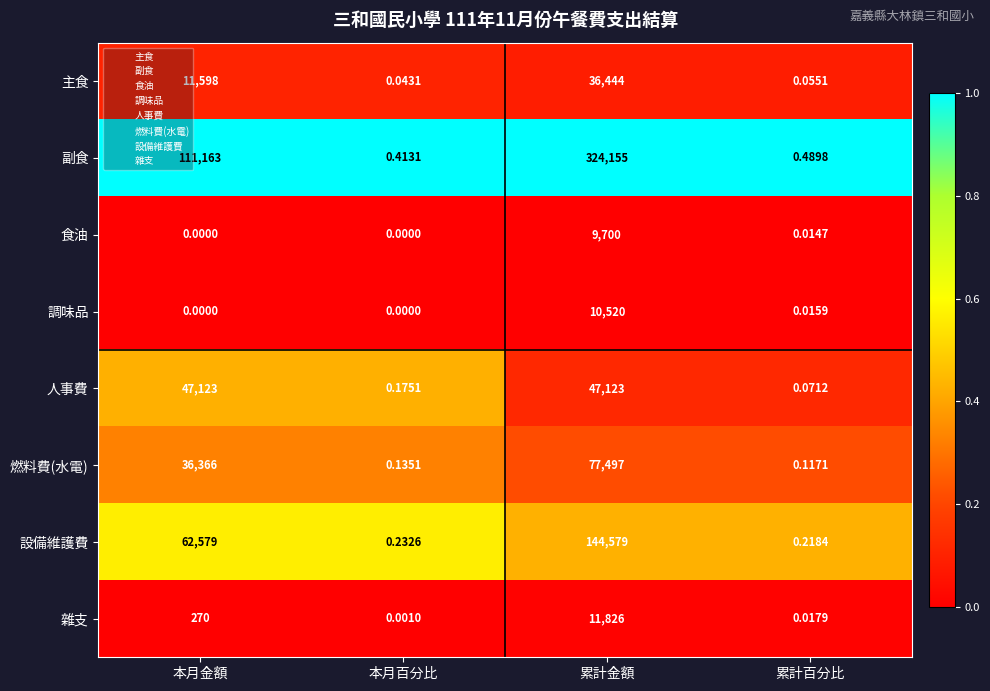

List the series in order of their peak value, lowest first.

食油, 調味品, 雜支, 主食, 人事費, 燃料費(水電), 設備維護費, 副食